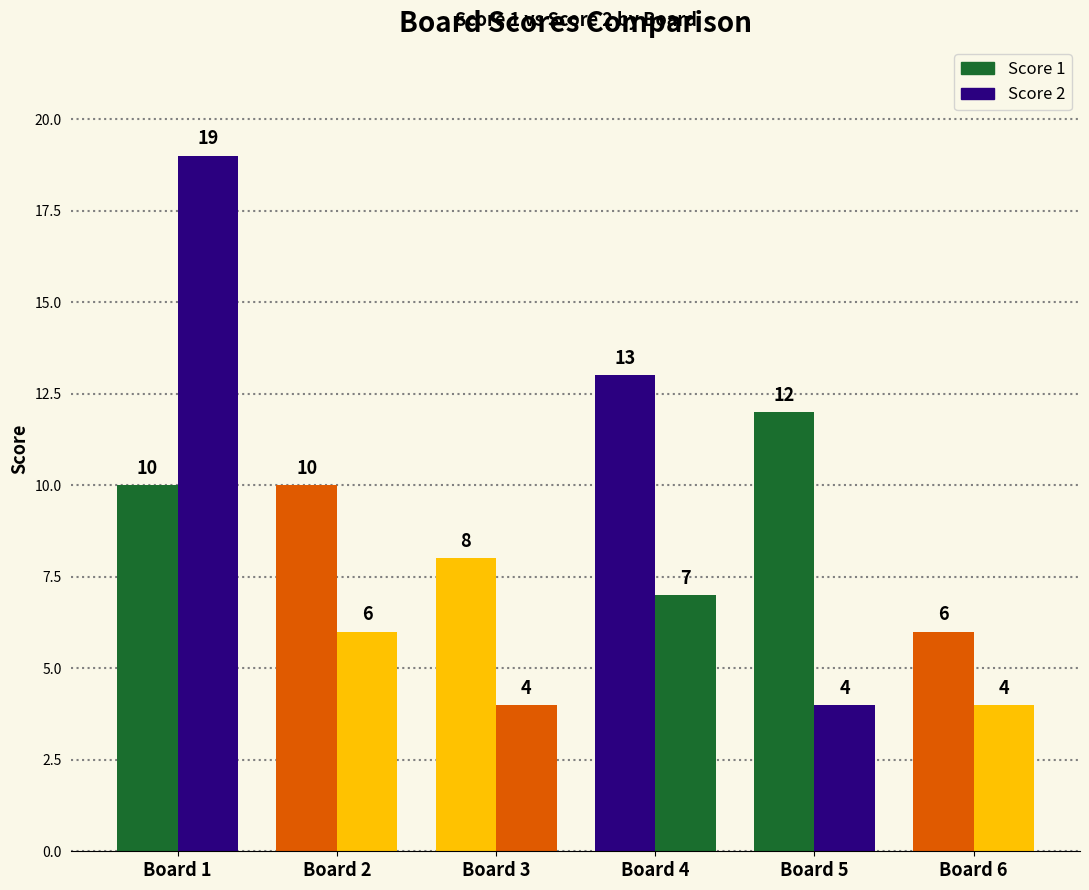

What is the sum of the Score 1 values at Board 6 and Board 1?

16